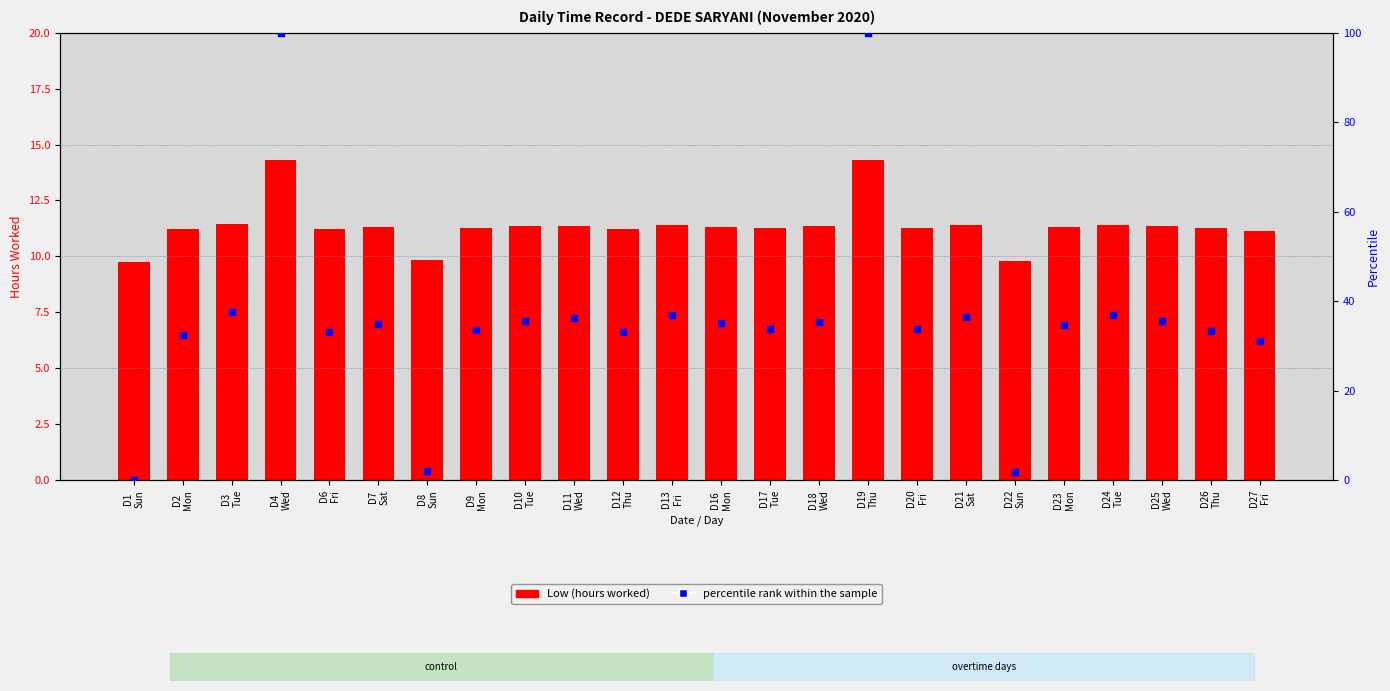

Which series contains the highest Y value?

percentile rank within the sample